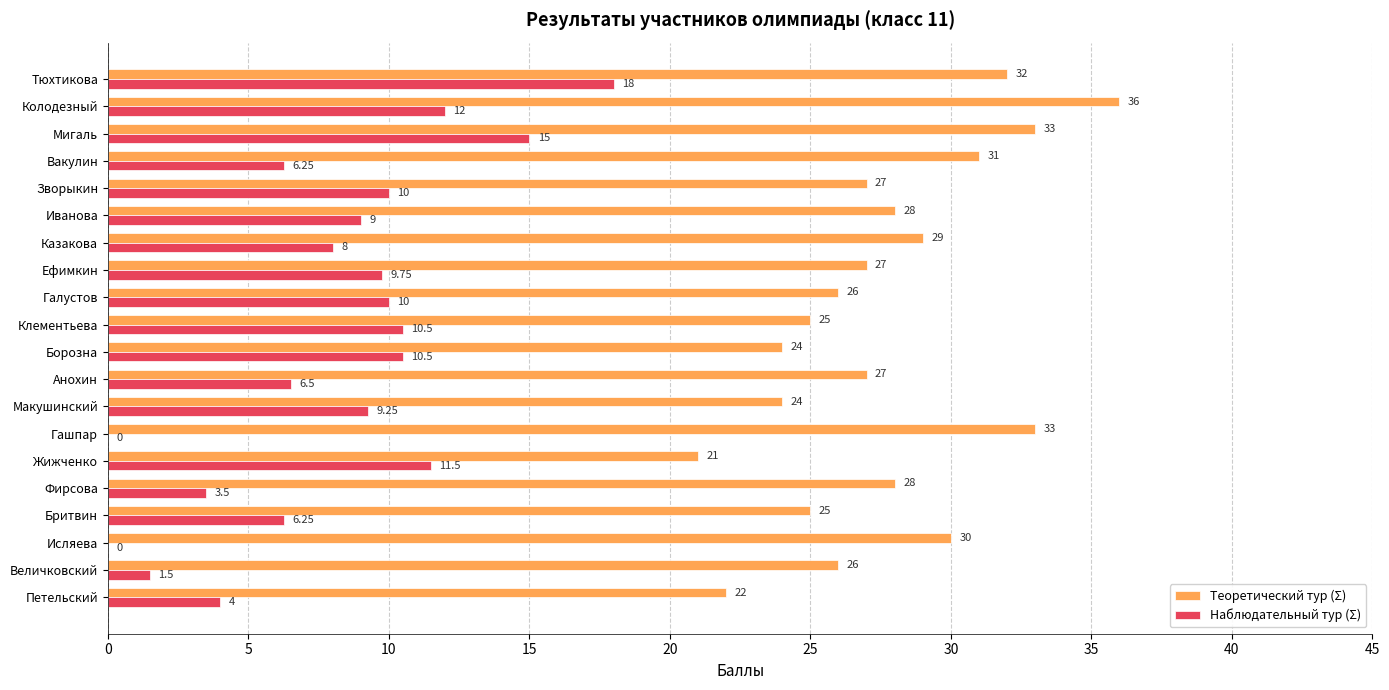

What is the average value of the Теоретический тур (Σ) series?

27.7